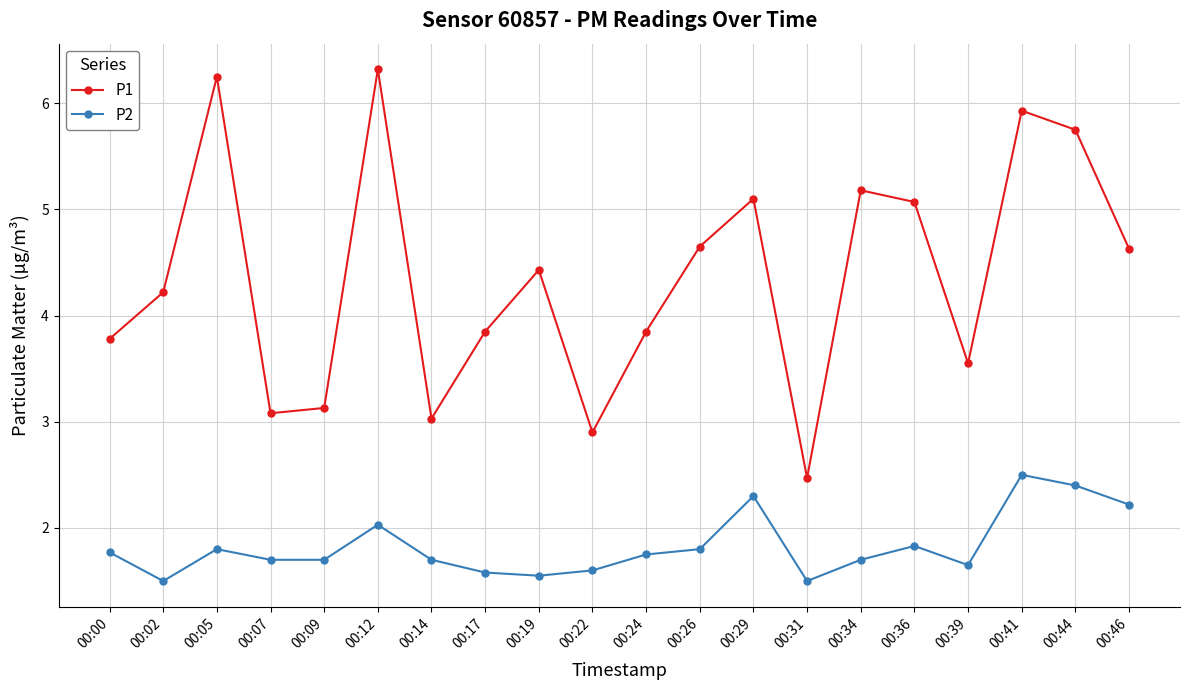

What is the total value across all series at 00:36?

6.9